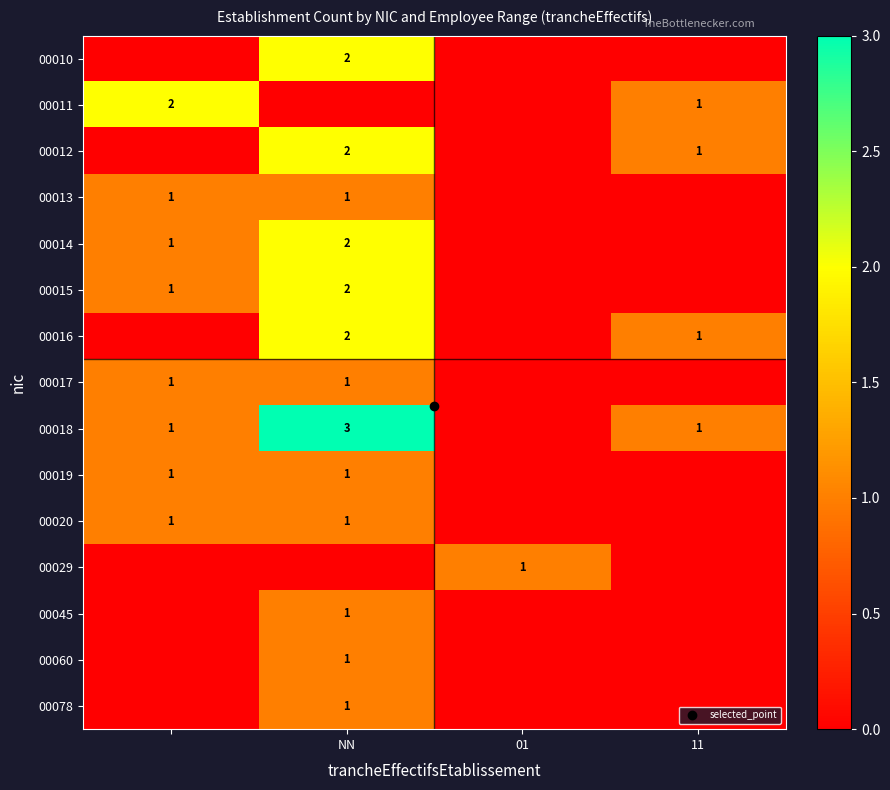

True or false: 00012 has a value of 3 at NN.

False